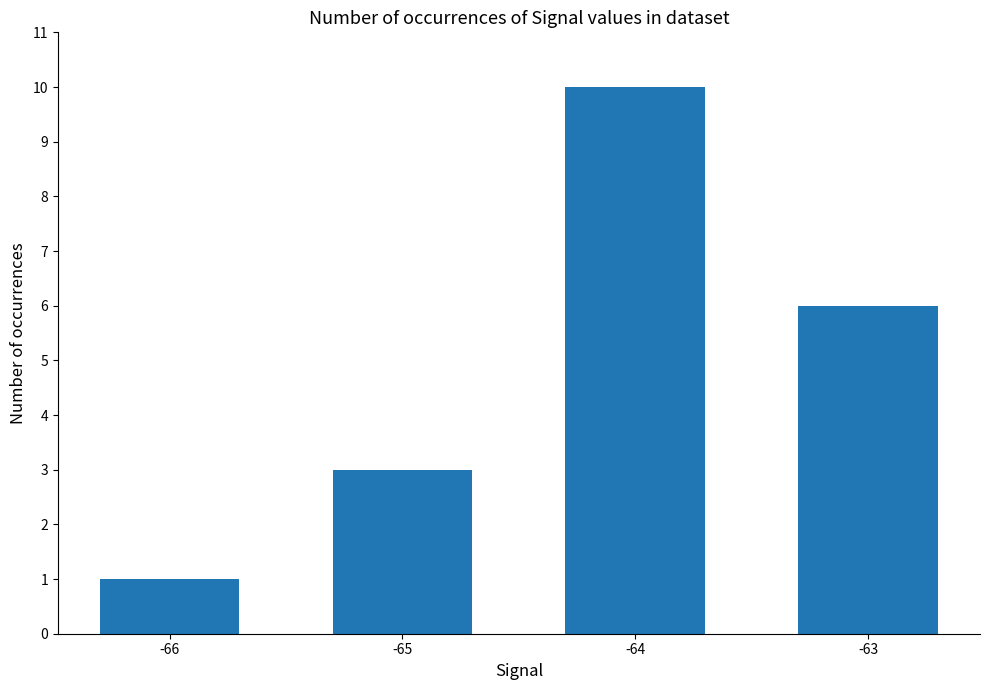

What is the sum of all values?

20